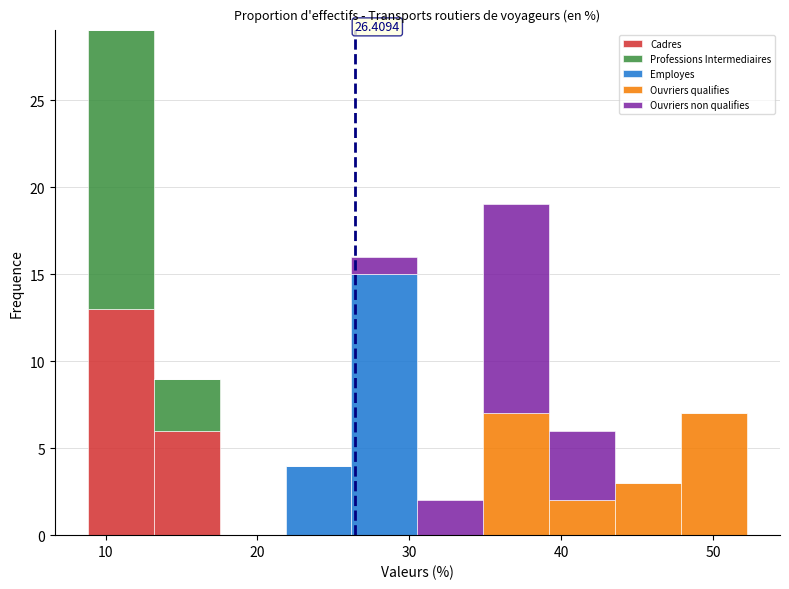

Which range on the x-axis has the tallest stacked bar (by total height)?

9 to 13